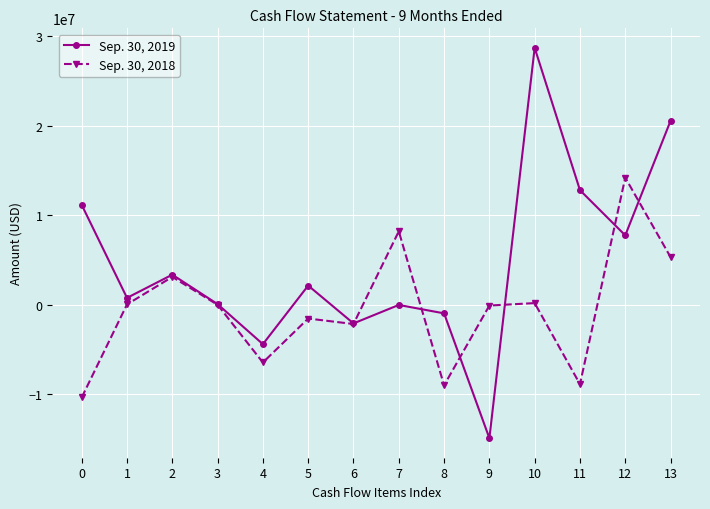

At 7, list the series in order from smallest to largest.

Sep. 30, 2019, Sep. 30, 2018